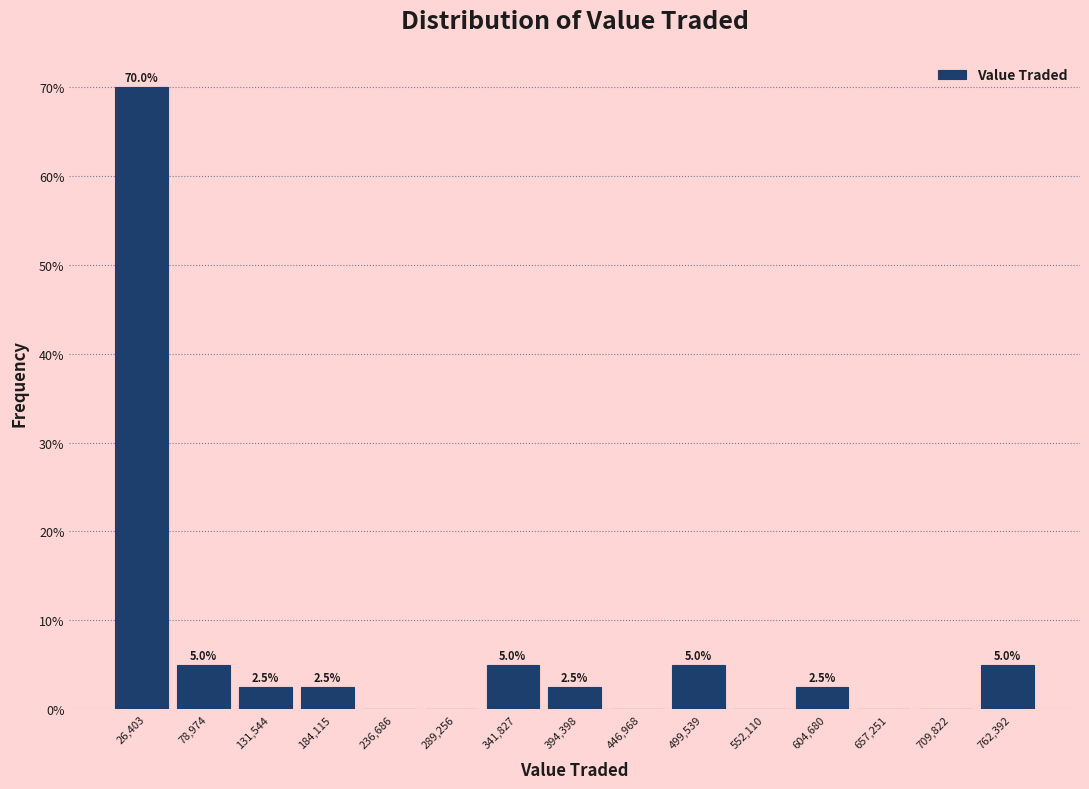

Over which range of the x-axis is the bar tallest?

0 to 50000